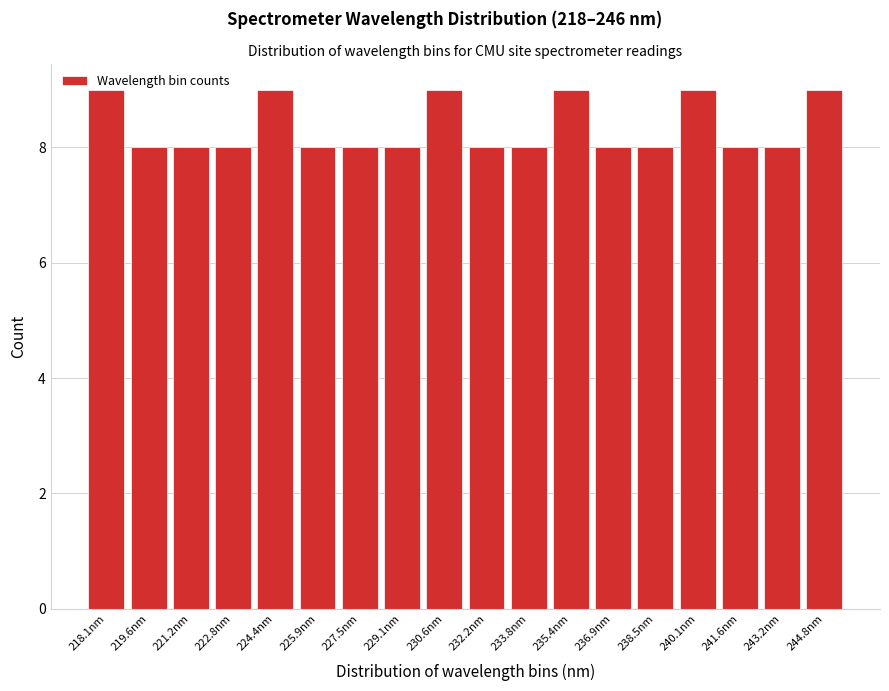

What is the smallest value displayed?

8